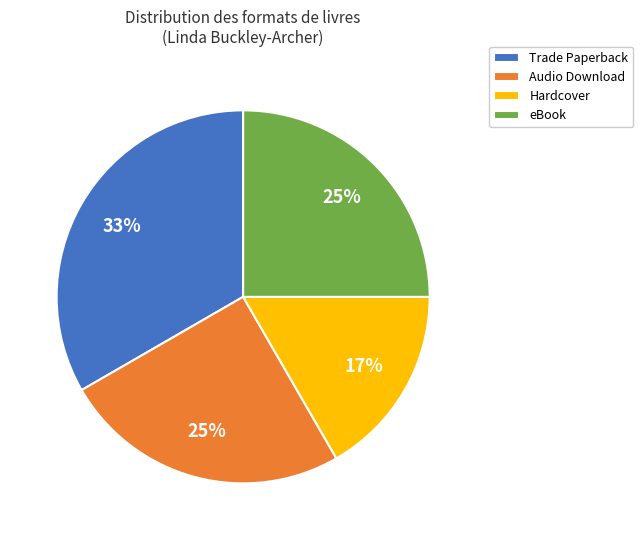

Is Trade Paperback the majority of the pie?

No